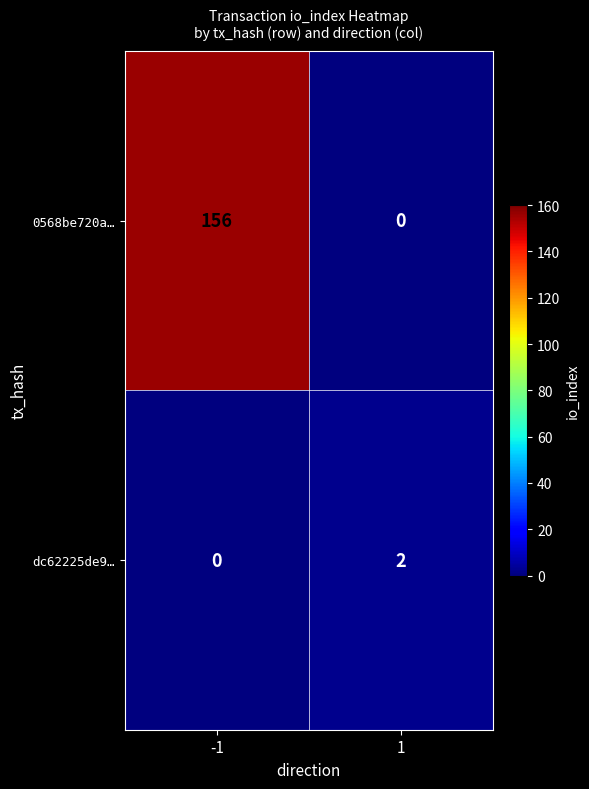

Reading right to left, extract all data points from this chart.

0568be720a…: 1=0	-1=156
dc62225de9…: 1=2	-1=0